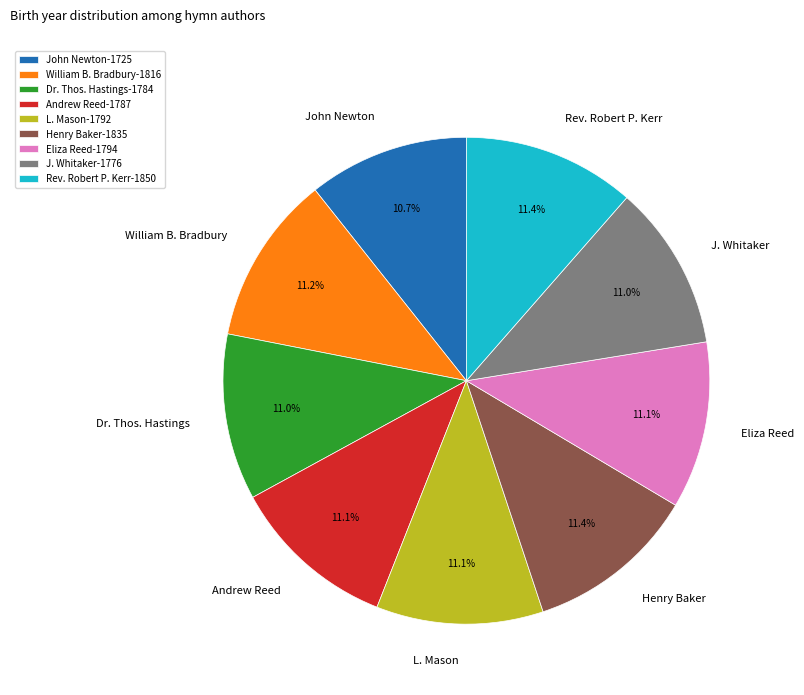

Does Dr. Thos. Hastings represent more than half of the total?

No